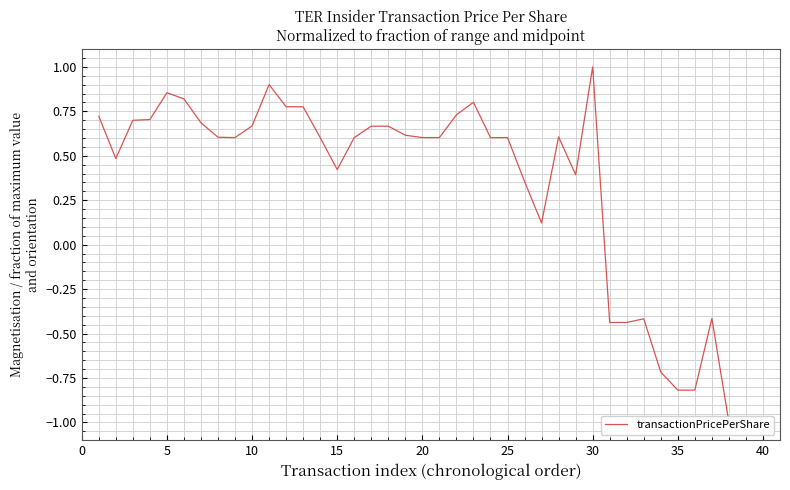

Does the chart display data point markers on the line(s)?

No